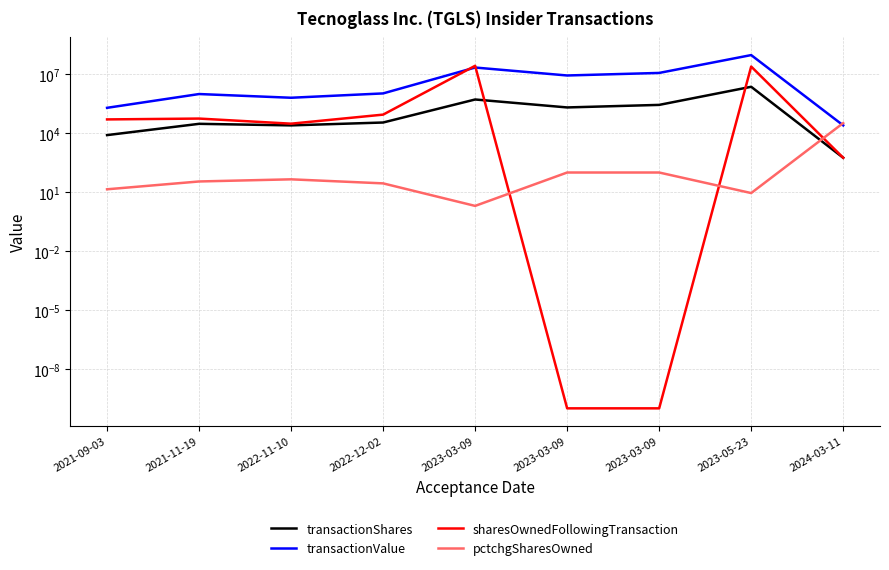

The value of transactionShares at 2021-09-03 is 4288.3. True or false?

False